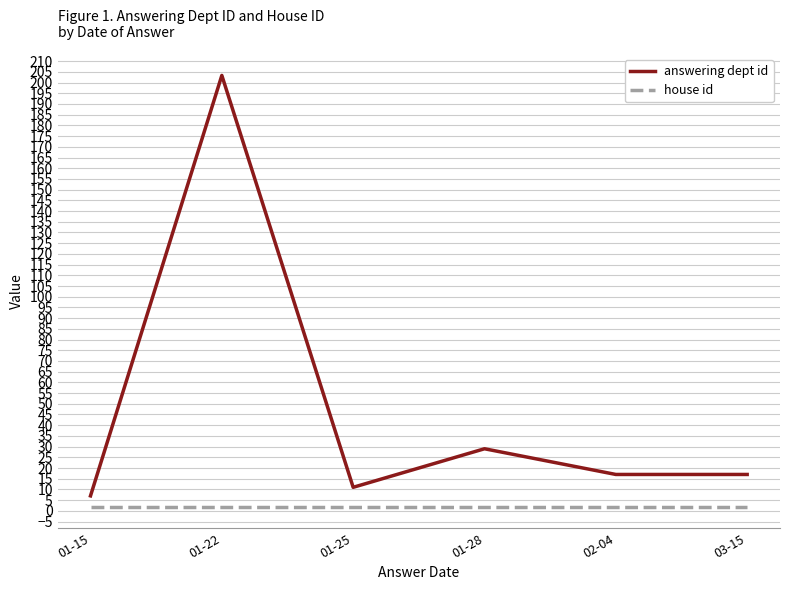

True or false: house id has a value of 2.0 at 03-15.

True